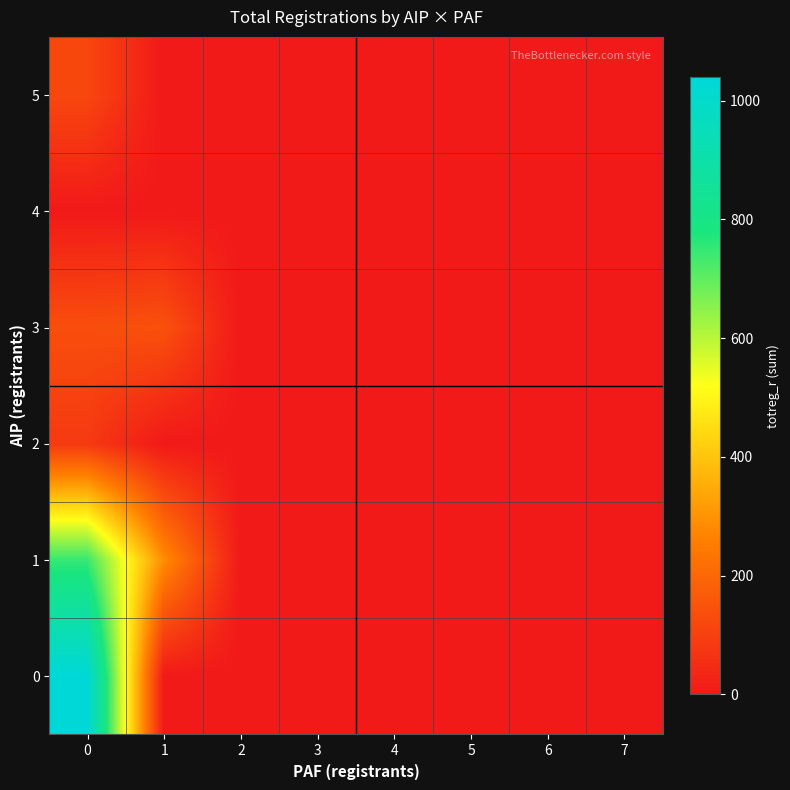

How many categories are shown in the chart?

8